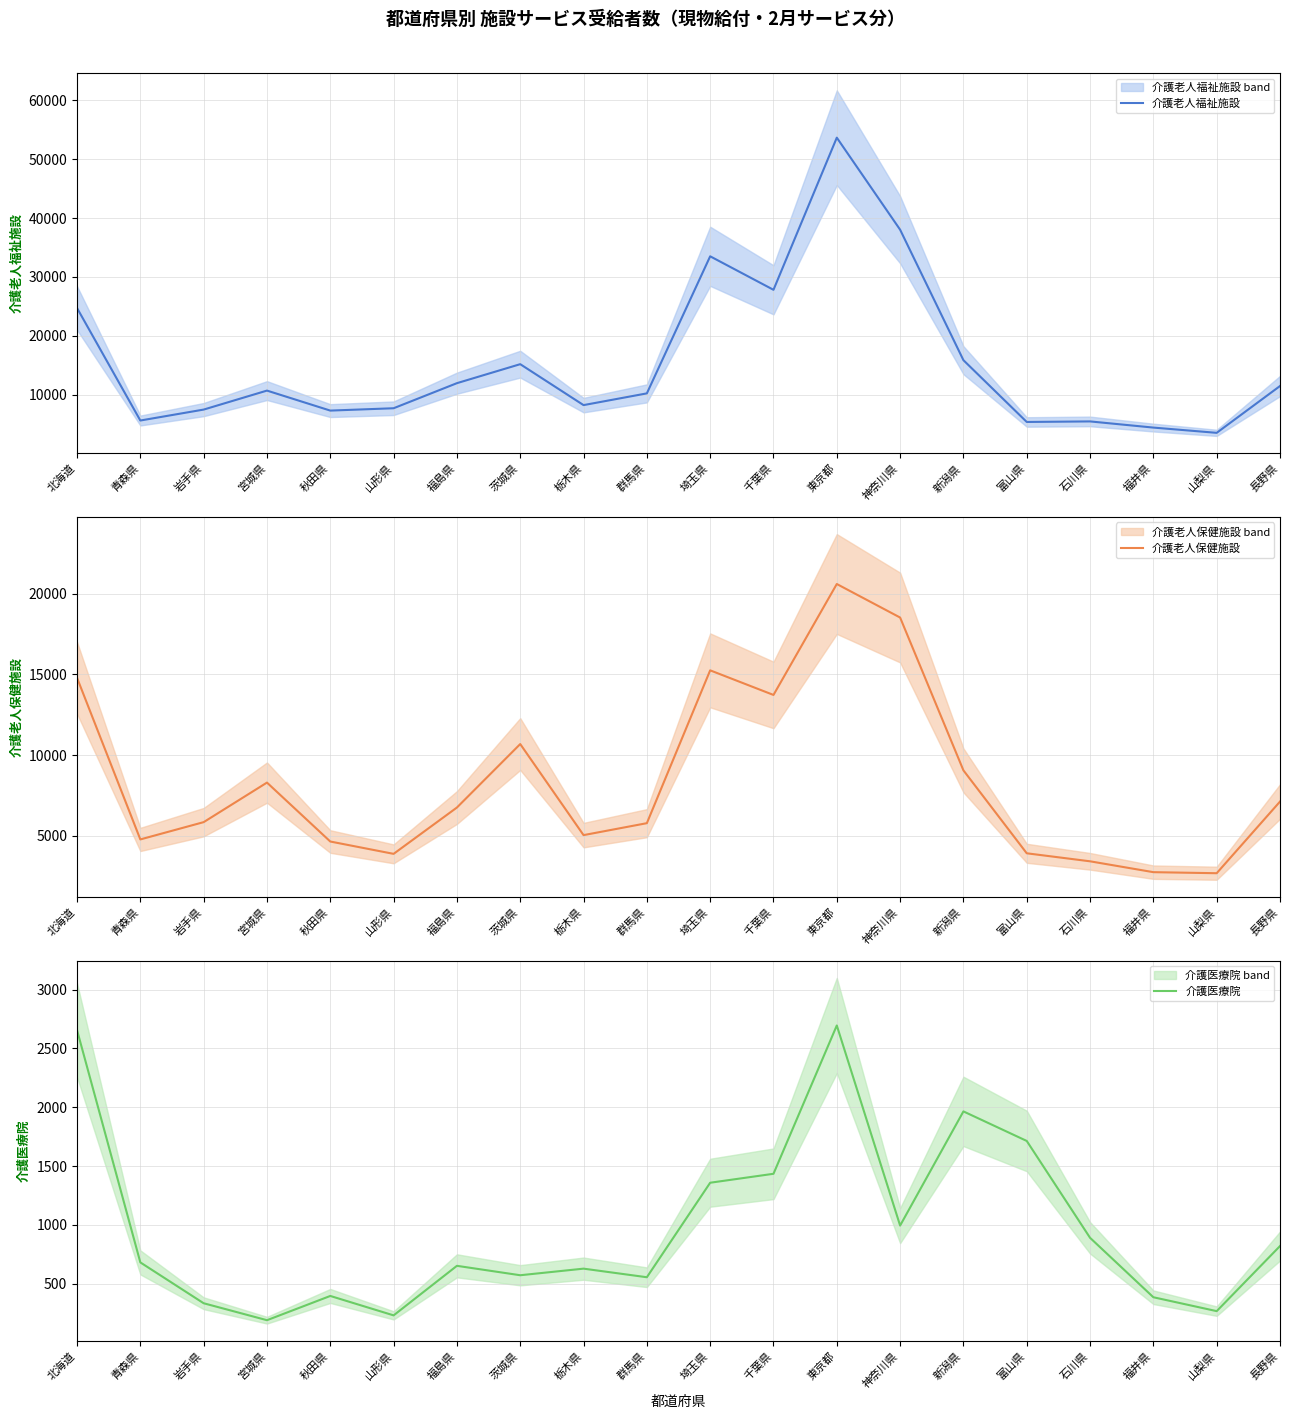

List the series in order of their peak value, highest first.

介護老人福祉施設, 介護老人保健施設, 介護医療院